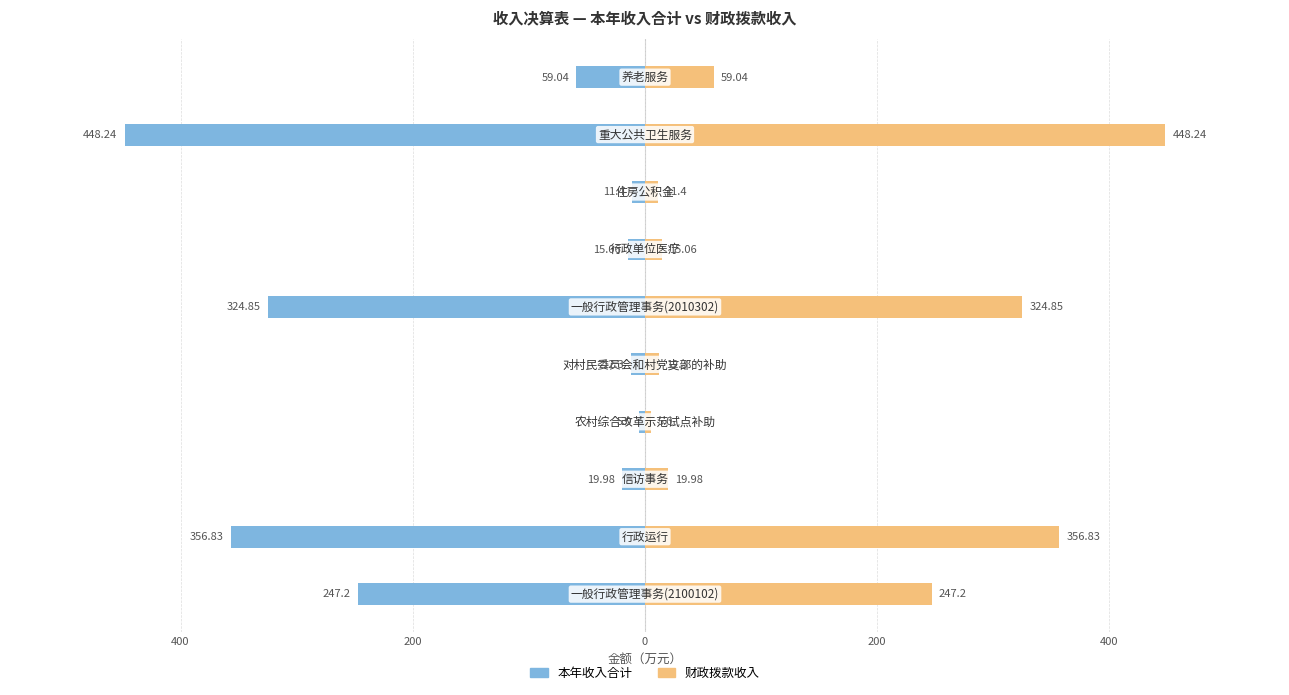

Between 400 and 600, which series saw the biggest shift?

本年收入合计